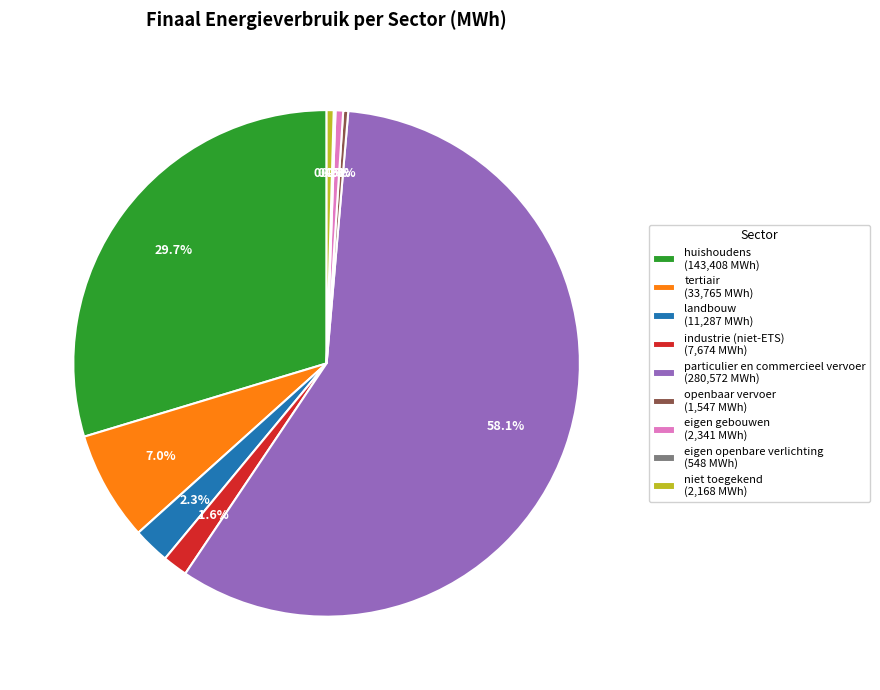

Which slice represents more than half of the pie?

particulier en commercieel vervoer